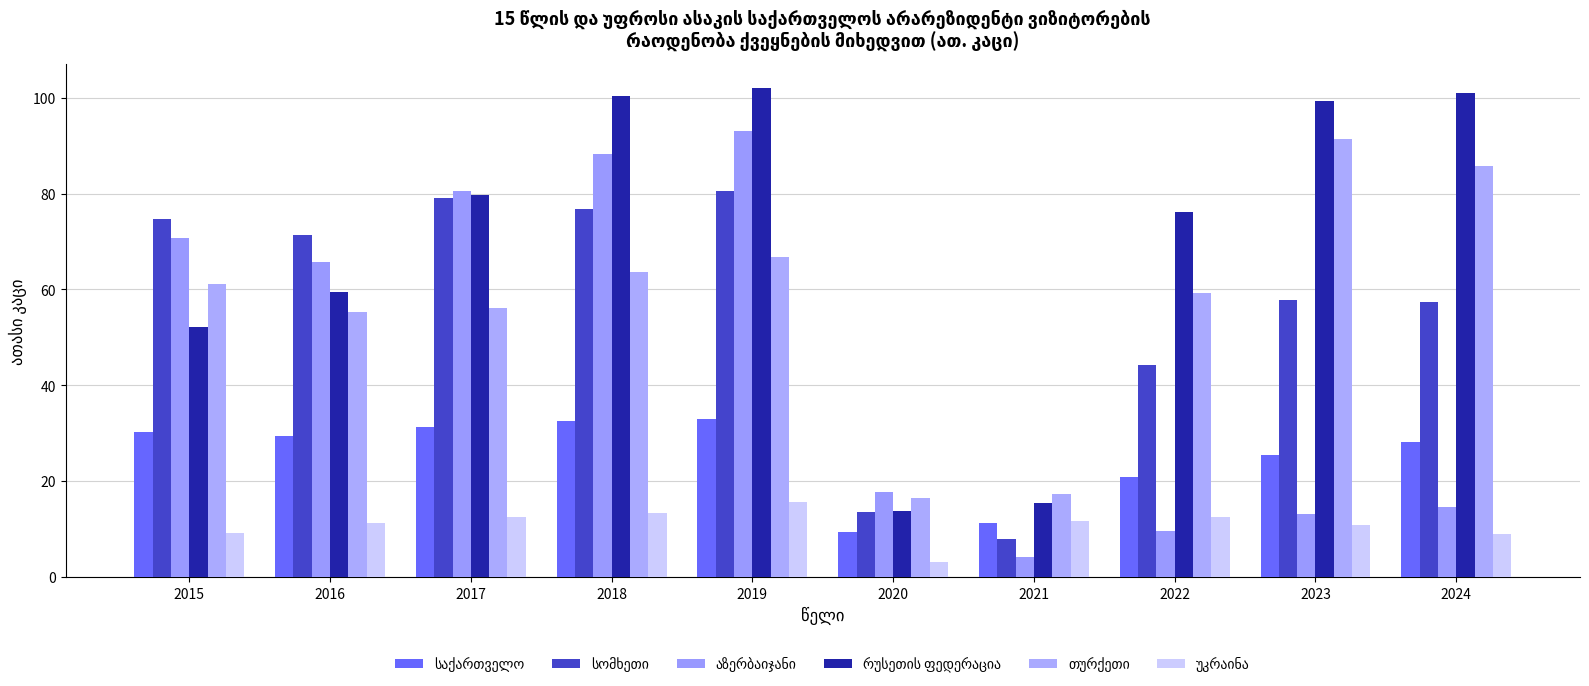

What is the smallest value displayed?

3.2